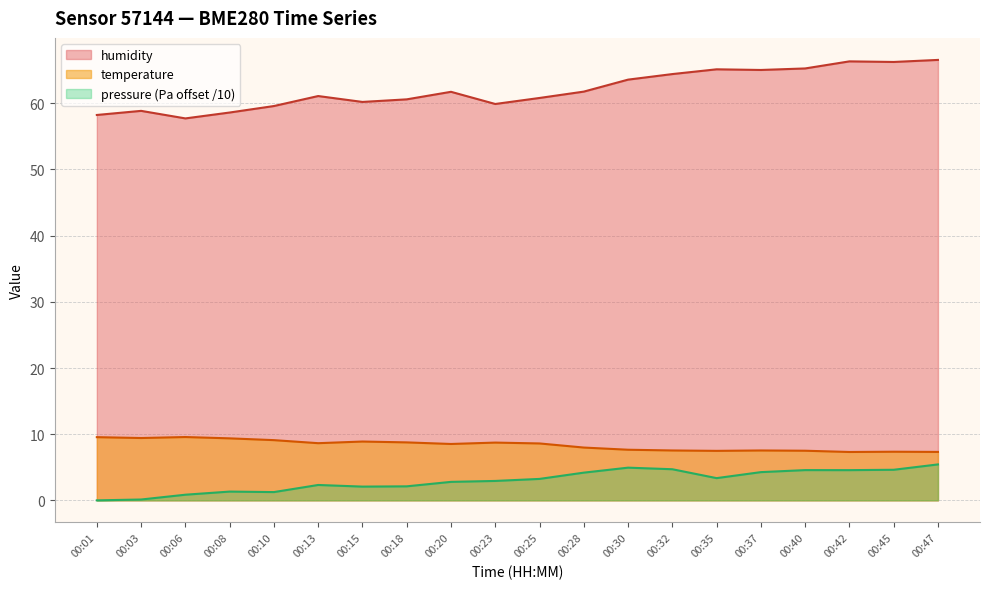

Which series has the largest total across all categories?

humidity